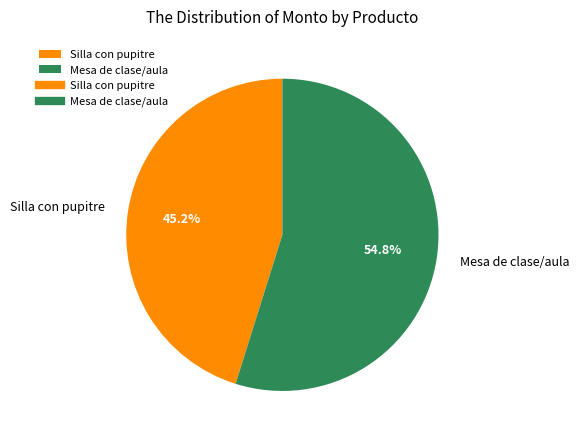

How many segments does this pie chart have?

2